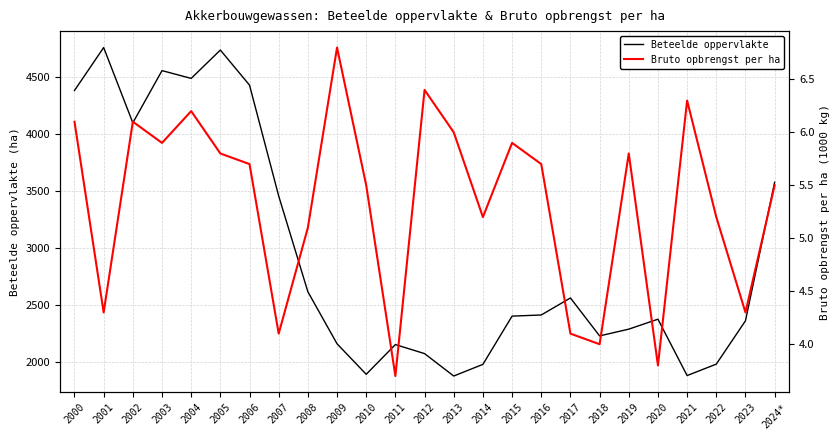

What is the label of the 19th point from the left?

2018